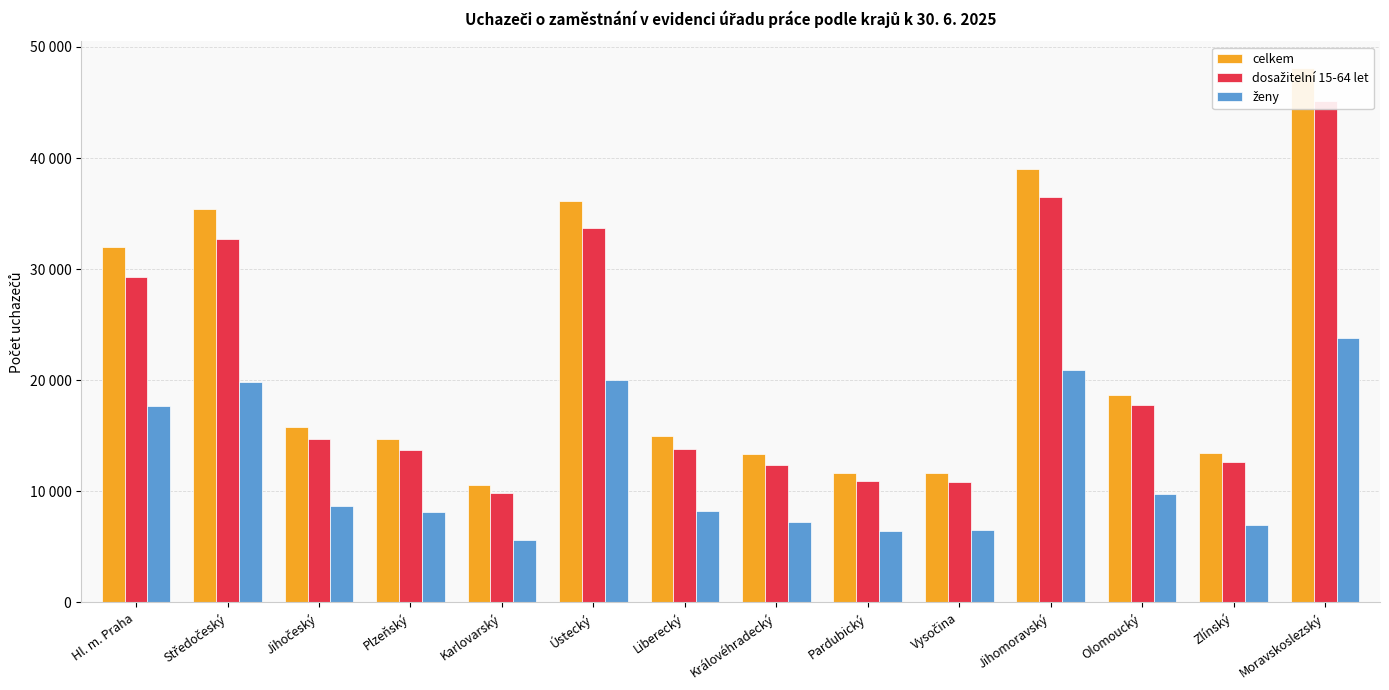

What is the sum of all dosažitelní 15-64 let values?

293934